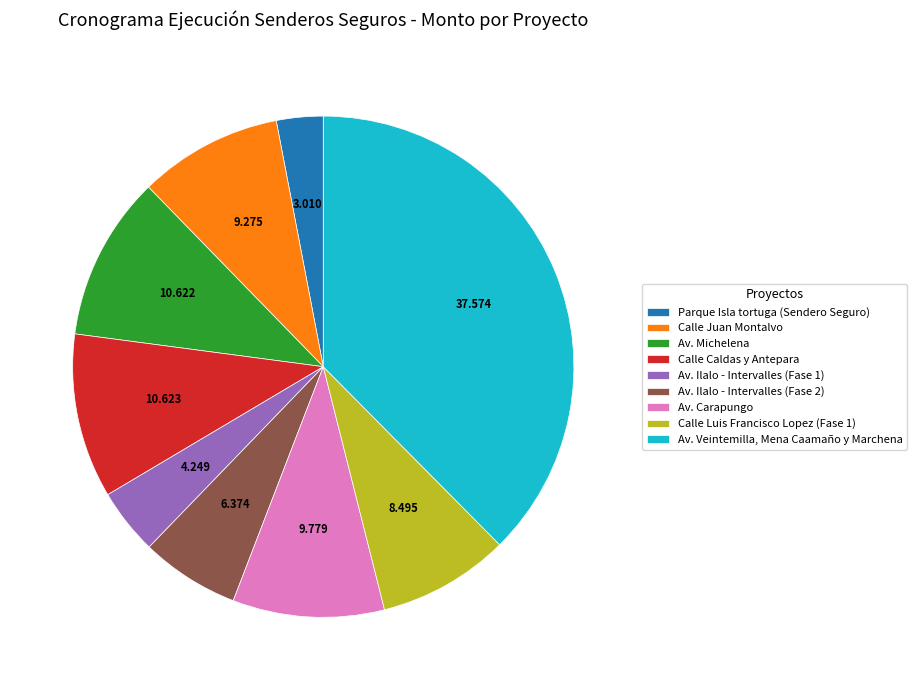

Does any single category account for the majority?

No